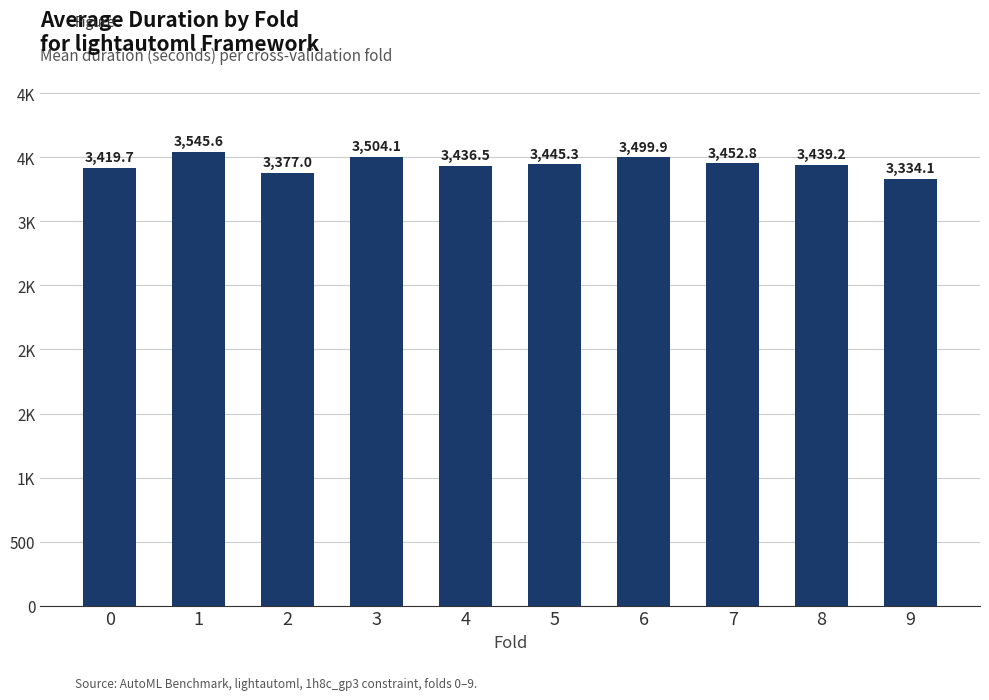

Where does the data first go above 3445?

1